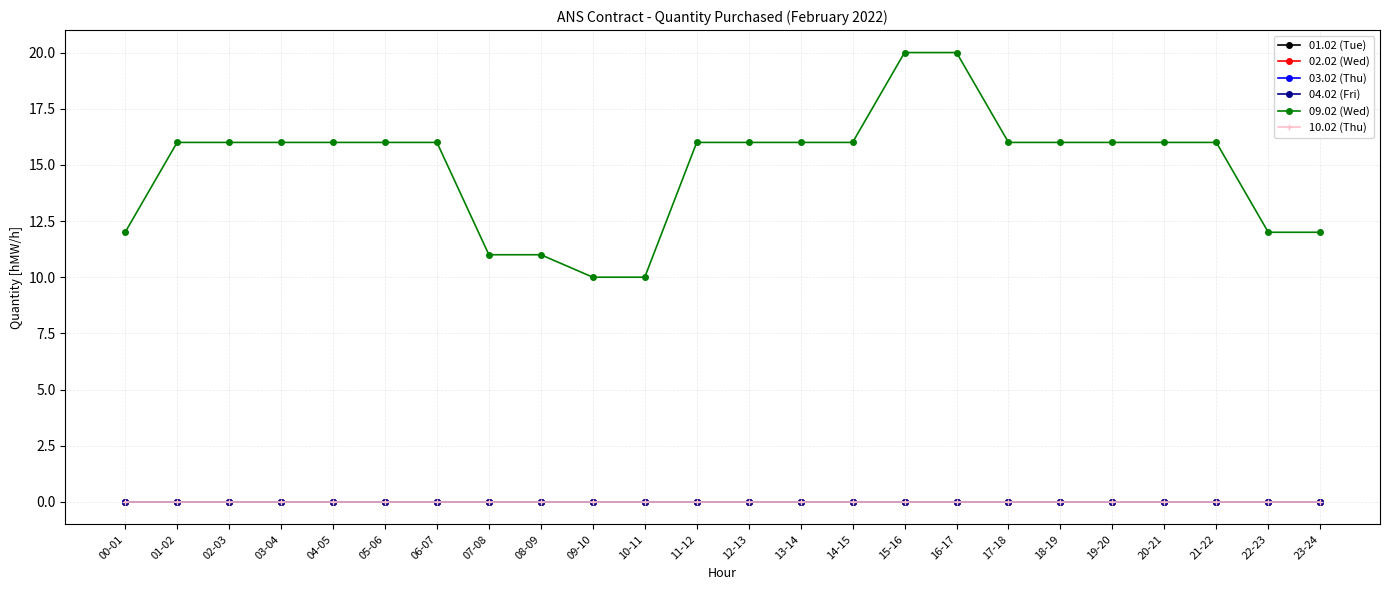

Reading left to right, what are all the values shown in this chart?

01.02 (Tue): 00-01=0	01-02=0	02-03=0	03-04=0	04-05=0	05-06=0	06-07=0	07-08=0	08-09=0	09-10=0	10-11=0	11-12=0	12-13=0	13-14=0	14-15=0	15-16=0	16-17=0	17-18=0	18-19=0	19-20=0	20-21=0	21-22=0	22-23=0	23-24=0
02.02 (Wed): 00-01=0	01-02=0	02-03=0	03-04=0	04-05=0	05-06=0	06-07=0	07-08=0	08-09=0	09-10=0	10-11=0	11-12=0	12-13=0	13-14=0	14-15=0	15-16=0	16-17=0	17-18=0	18-19=0	19-20=0	20-21=0	21-22=0	22-23=0	23-24=0
03.02 (Thu): 00-01=0	01-02=0	02-03=0	03-04=0	04-05=0	05-06=0	06-07=0	07-08=0	08-09=0	09-10=0	10-11=0	11-12=0	12-13=0	13-14=0	14-15=0	15-16=0	16-17=0	17-18=0	18-19=0	19-20=0	20-21=0	21-22=0	22-23=0	23-24=0
04.02 (Fri): 00-01=0	01-02=0	02-03=0	03-04=0	04-05=0	05-06=0	06-07=0	07-08=0	08-09=0	09-10=0	10-11=0	11-12=0	12-13=0	13-14=0	14-15=0	15-16=0	16-17=0	17-18=0	18-19=0	19-20=0	20-21=0	21-22=0	22-23=0	23-24=0
09.02 (Wed): 00-01=12	01-02=16	02-03=16	03-04=16	04-05=16	05-06=16	06-07=16	07-08=11	08-09=11	09-10=10	10-11=10	11-12=16	12-13=16	13-14=16	14-15=16	15-16=20	16-17=20	17-18=16	18-19=16	19-20=16	20-21=16	21-22=16	22-23=12	23-24=12
10.02 (Thu): 00-01=0	01-02=0	02-03=0	03-04=0	04-05=0	05-06=0	06-07=0	07-08=0	08-09=0	09-10=0	10-11=0	11-12=0	12-13=0	13-14=0	14-15=0	15-16=0	16-17=0	17-18=0	18-19=0	19-20=0	20-21=0	21-22=0	22-23=0	23-24=0